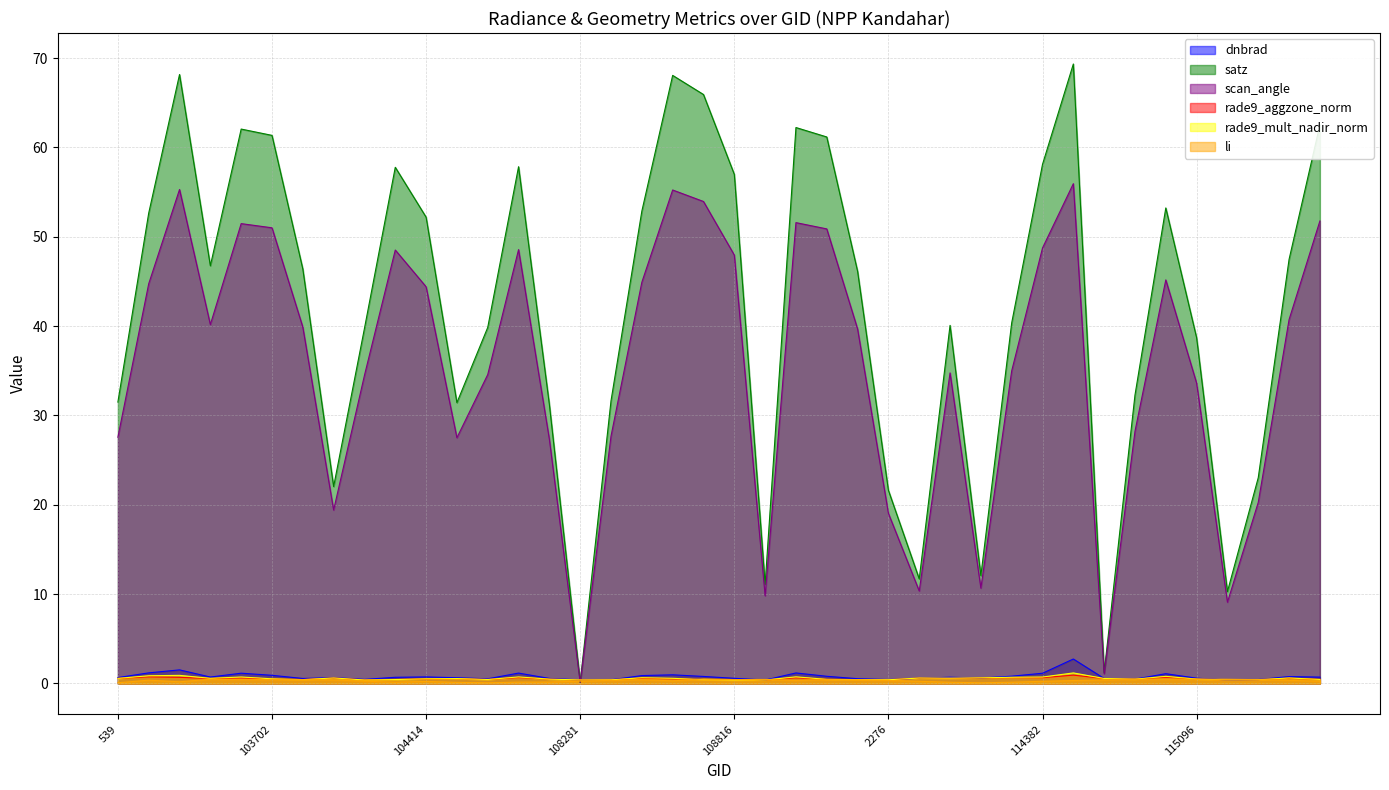

What is the difference between the satz values at 108455 and 108645?

36.4